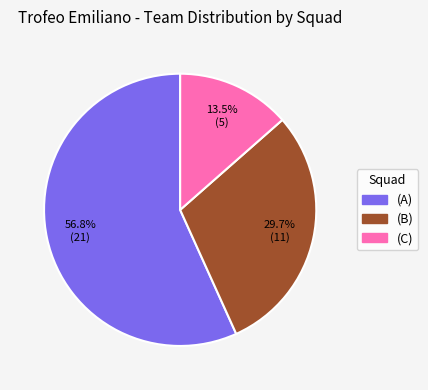

Is it true that (A) is 57% of the pie?

True